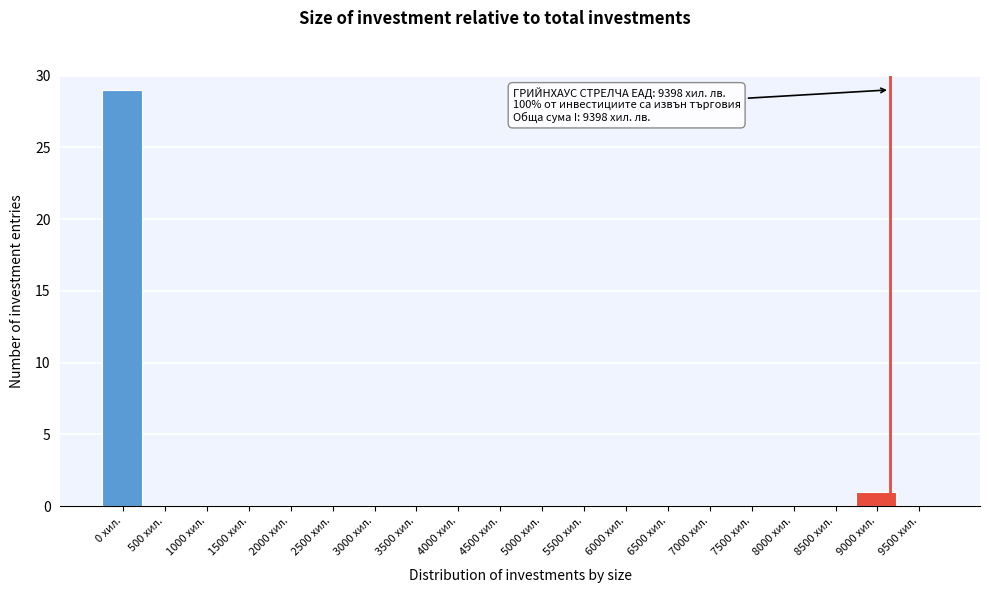

Reading left to right, list all the values displayed in this chart.

0 хил.=29	500 хил.=0	1000 хил.=0	1500 хил.=0	2000 хил.=0	2500 хил.=0	3000 хил.=0	3500 хил.=0	4000 хил.=0	4500 хил.=0	5000 хил.=0	5500 хил.=0	6000 хил.=0	6500 хил.=0	7000 хил.=0	7500 хил.=0	8000 хил.=0	8500 хил.=0	9000 хил.=1	9500 хил.=0